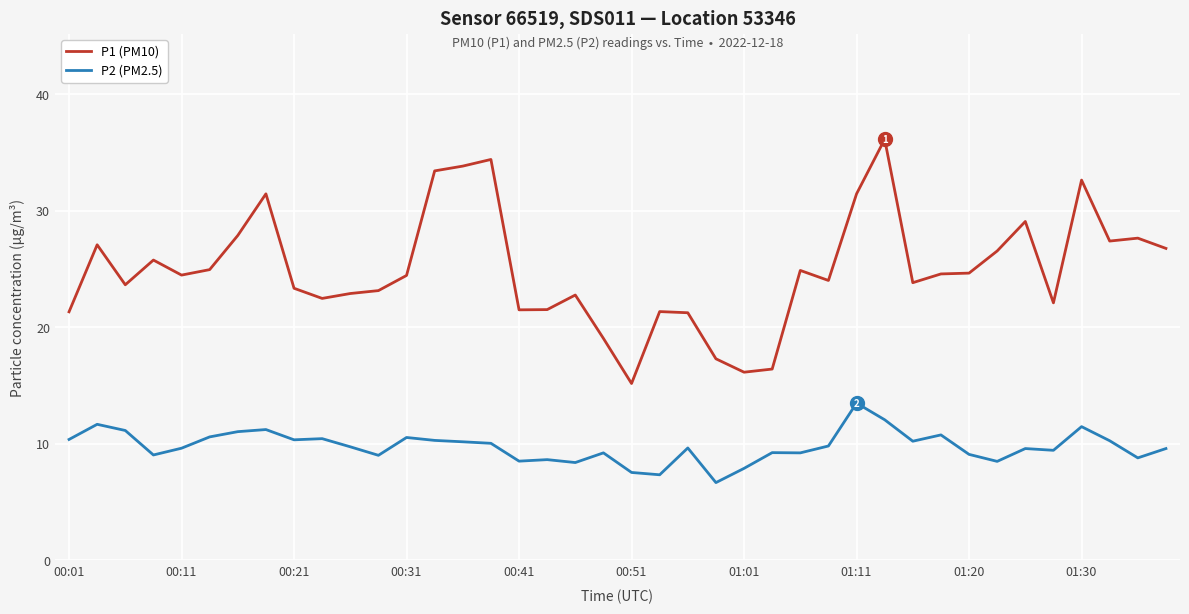

True or false: P2 (PM2.5) and P1 (PM10) intersect in this chart.

False